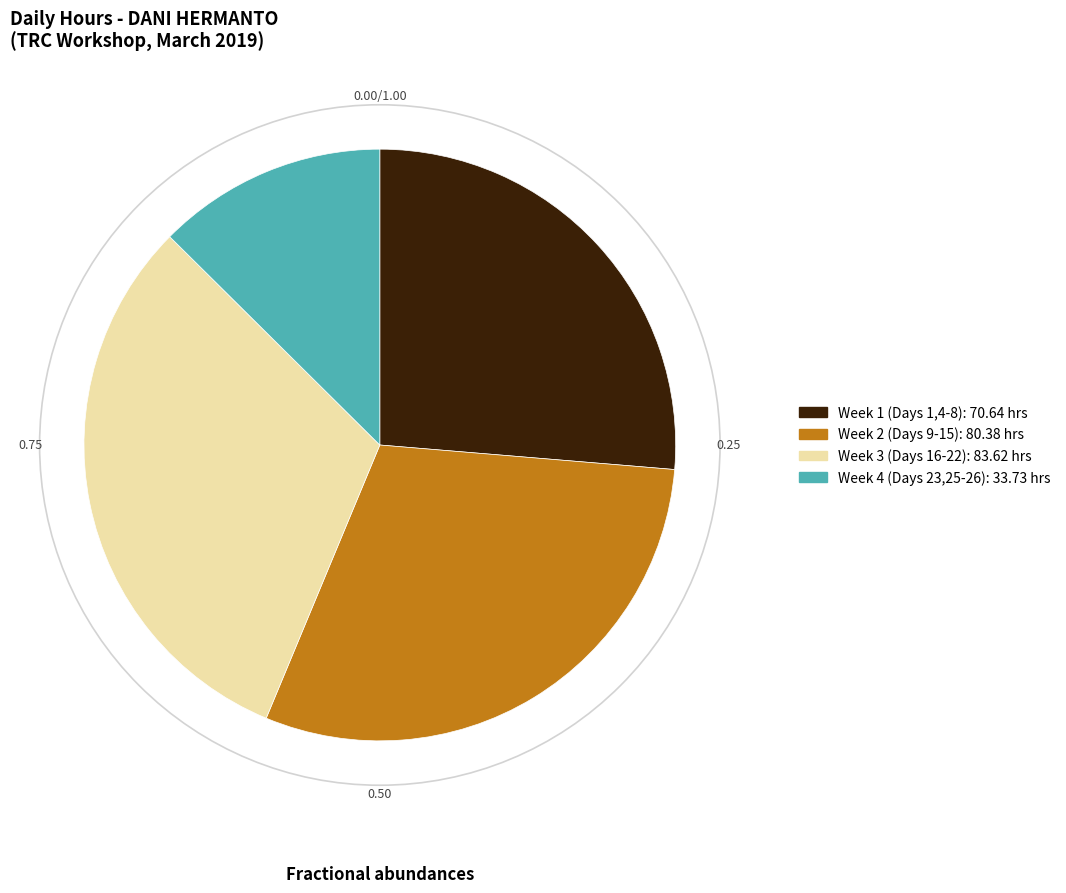

Is there a majority slice in this chart?

No